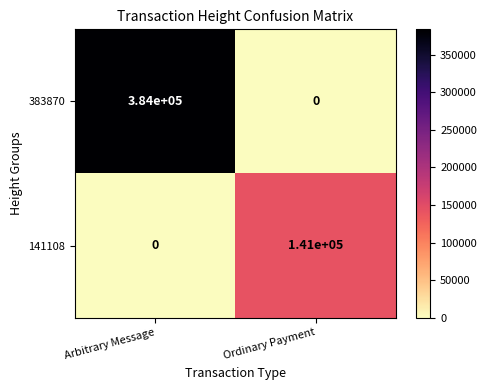

Is it true that 383870 equals -237913 at Ordinary Payment?

False